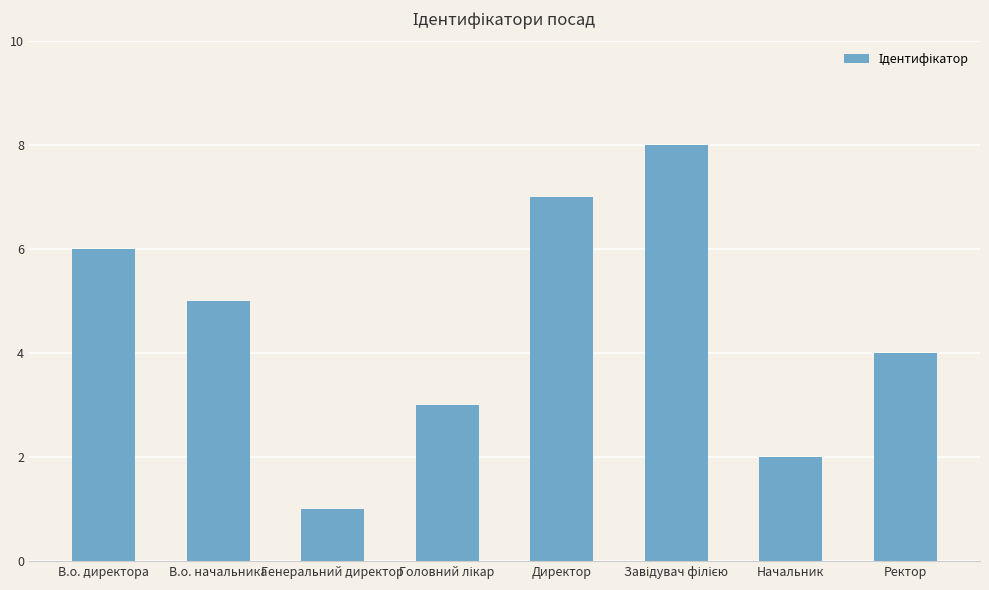

What is the smallest value displayed?

1